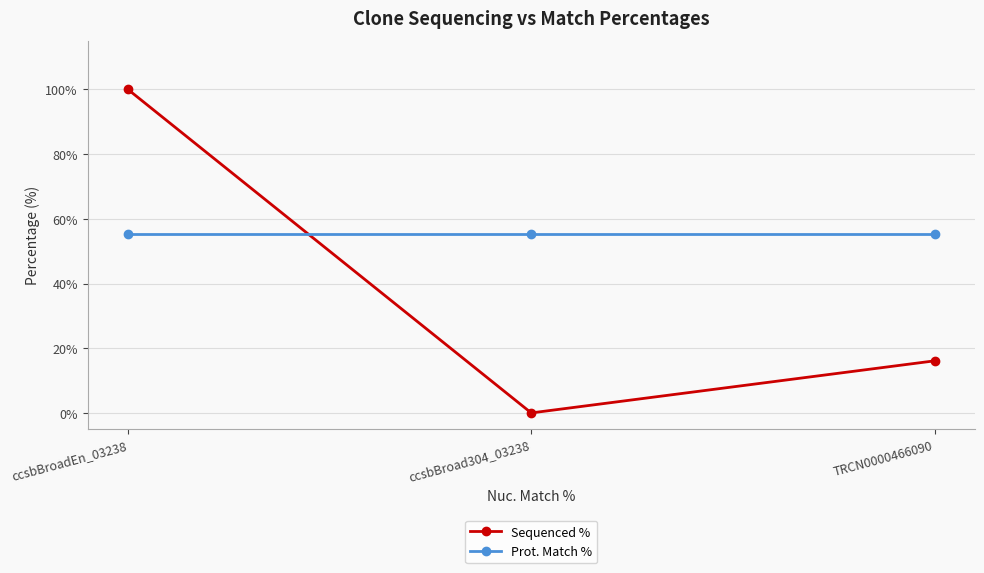

How many values in the Sequenced % series are below 16?

1